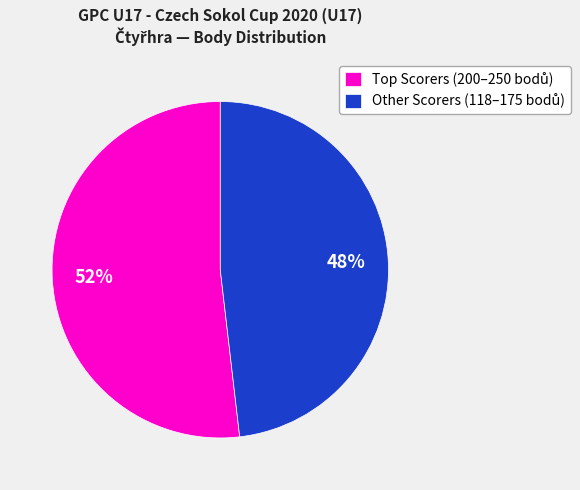

To the nearest percent, what is the average slice percentage?

50%